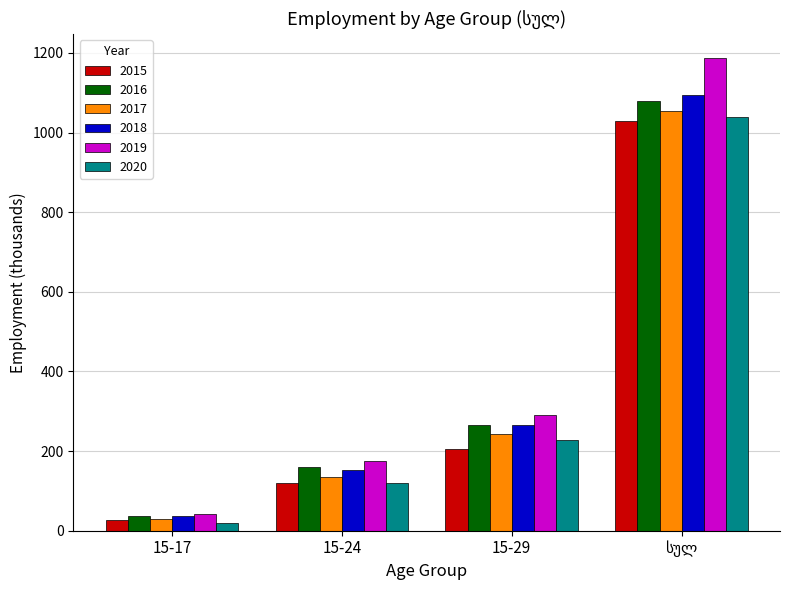

At which label is 2016 closest to 558?

15-29